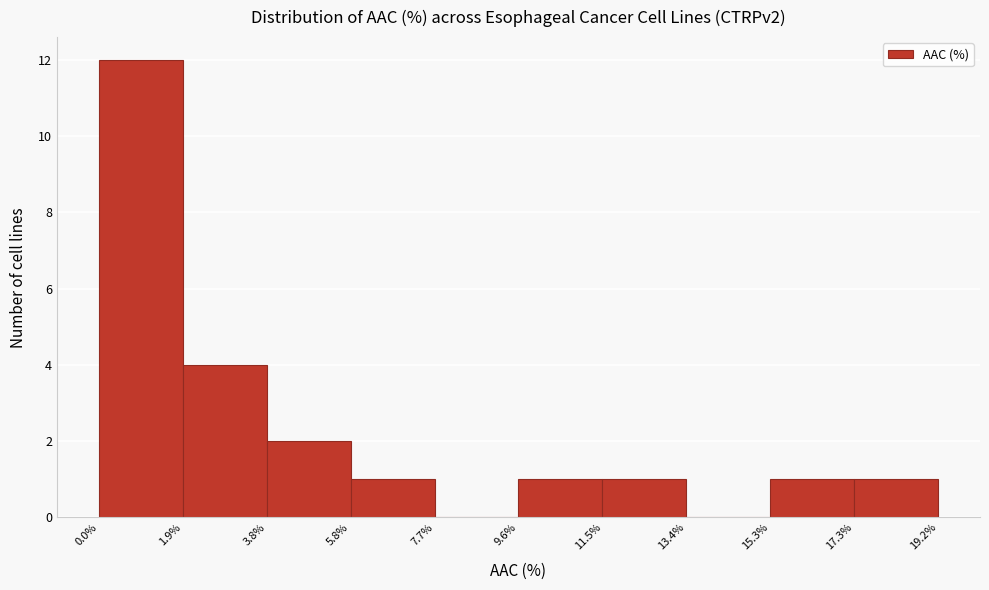

Over which range of the x-axis is the bar tallest?

0.0% to 1.9%